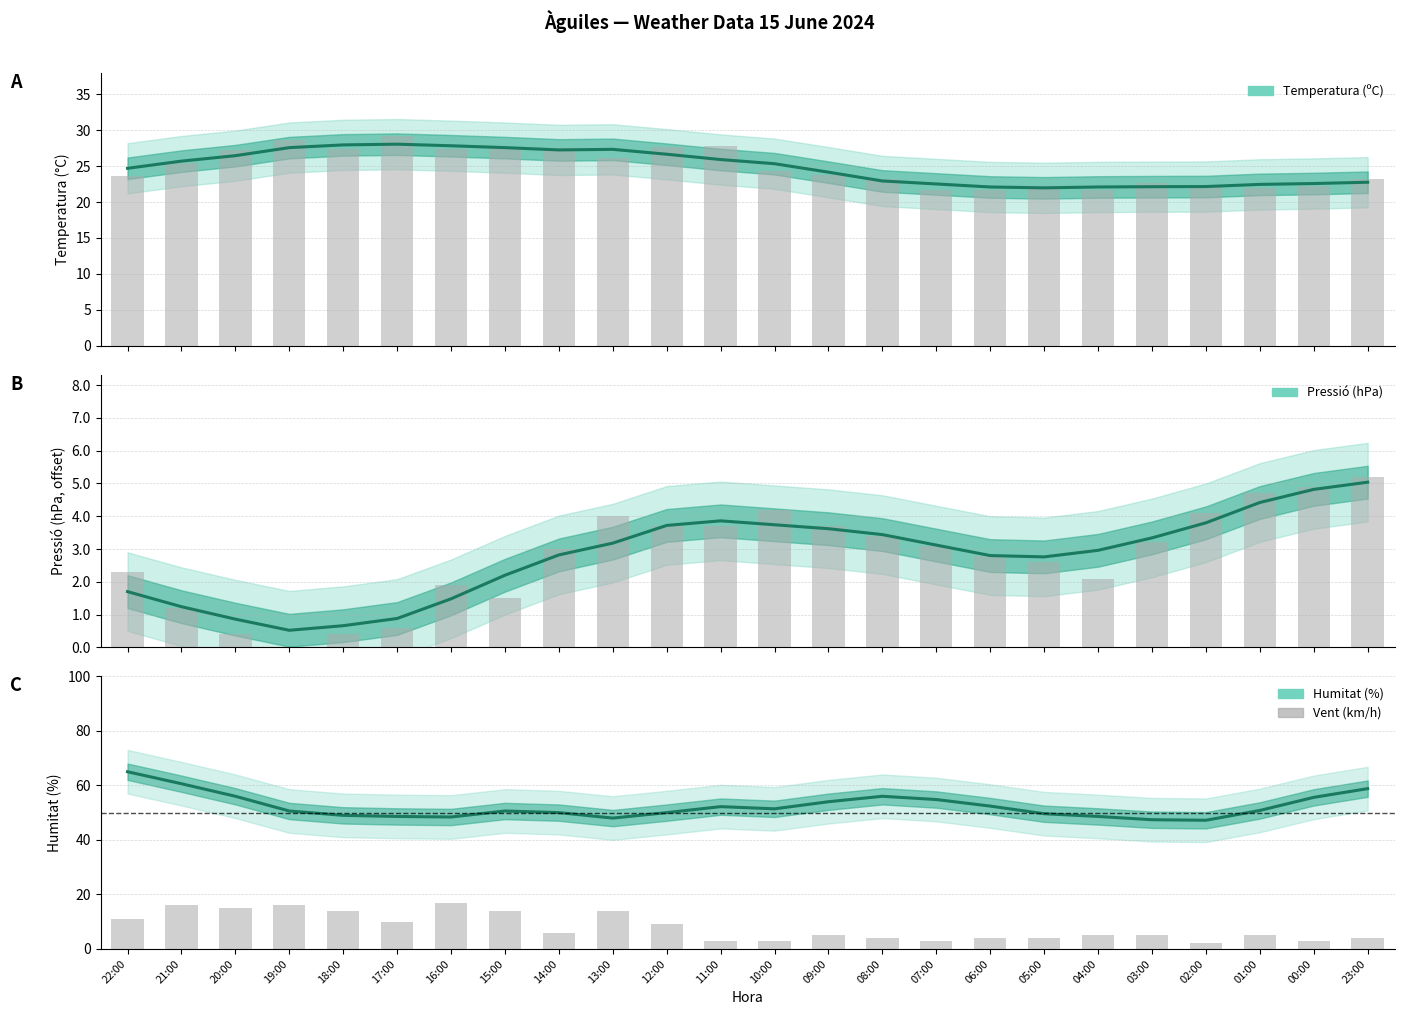

True or false: Temperatura (ºC) has a value of 6.3 at 07:00.

False